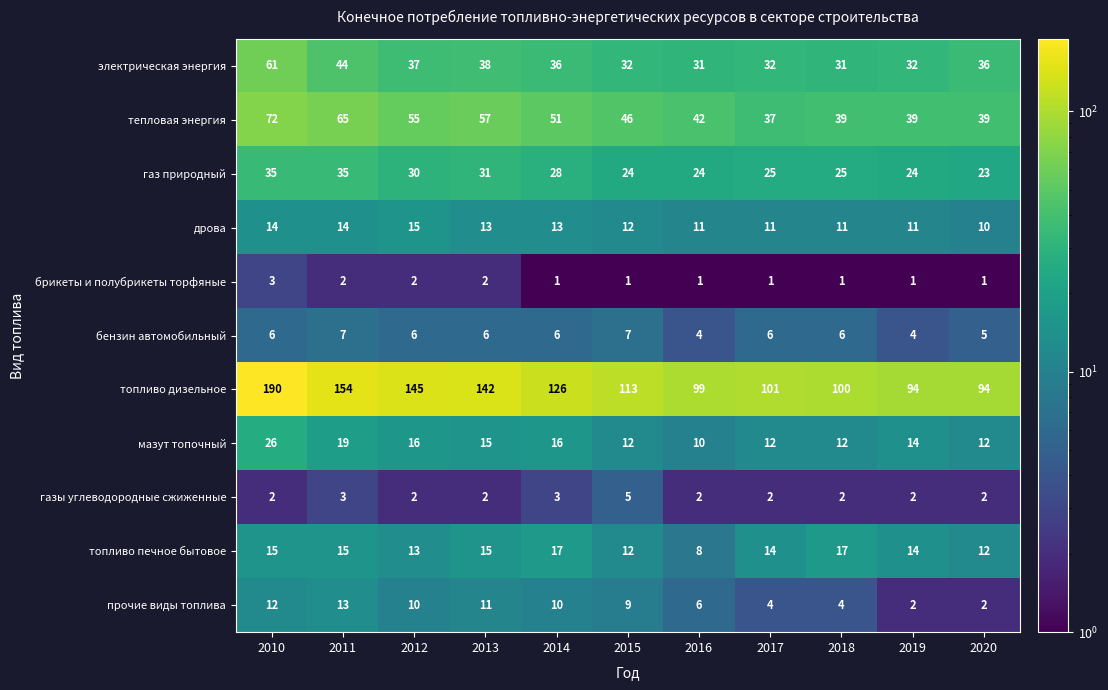

What is the greatest value displayed?

190